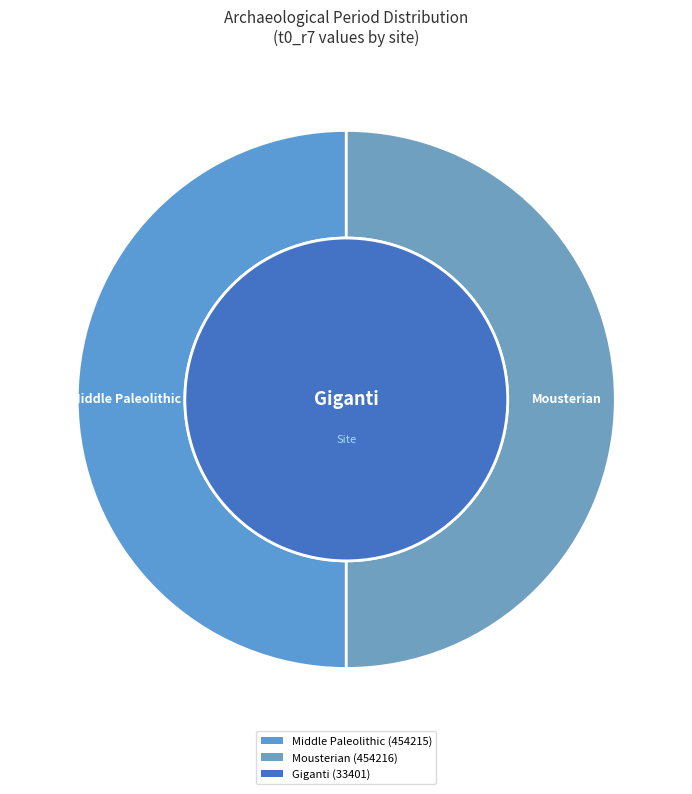

True or false: Mousterian accounts for 44% of the total.

False